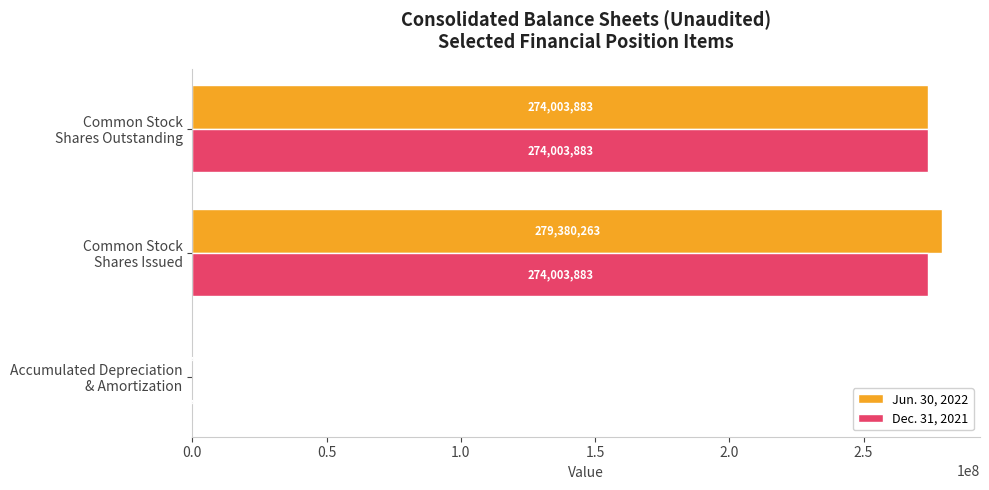

What is the sum of all Jun. 30, 2022 values?

553484335